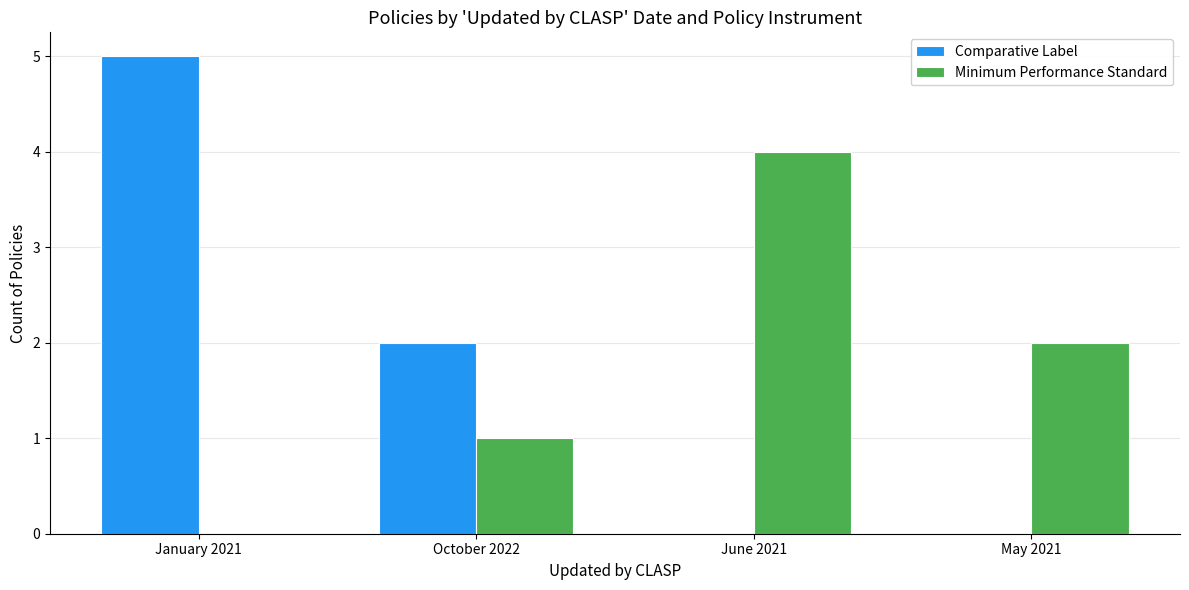

How many Comparative Label values are between 0 and 5?

4